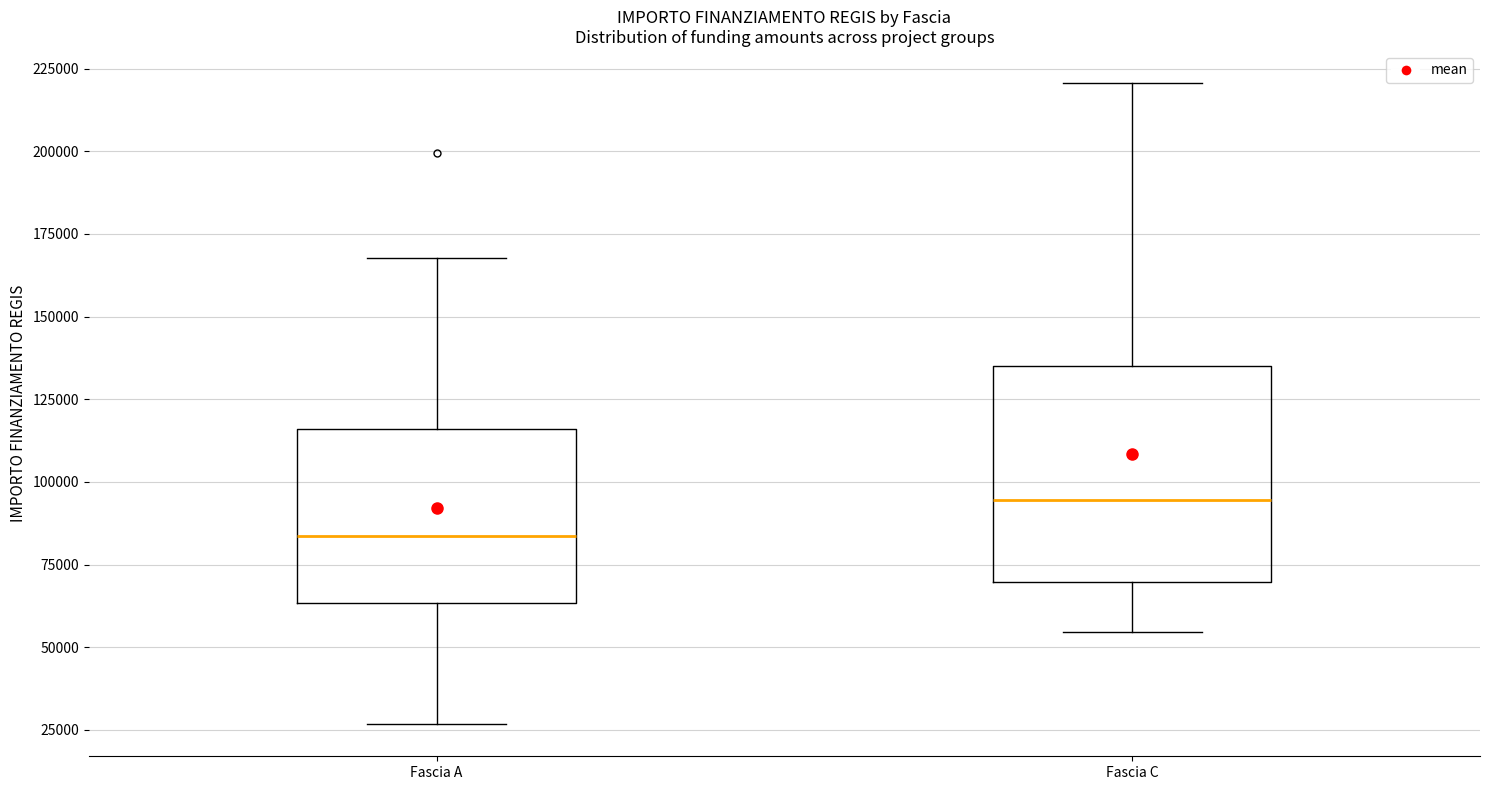

Reading left to right, read every box against the y-axis: the position of its median line, the range the box covers, and the ends of its whiskers. The values are not printed on the chart, so give them approximately, as read against the axis.

Fascia A: median 85000, box 65000 to 115000, whiskers 25000 to 170000
Fascia C: median 95000, box 70000 to 135000, whiskers 55000 to 220000